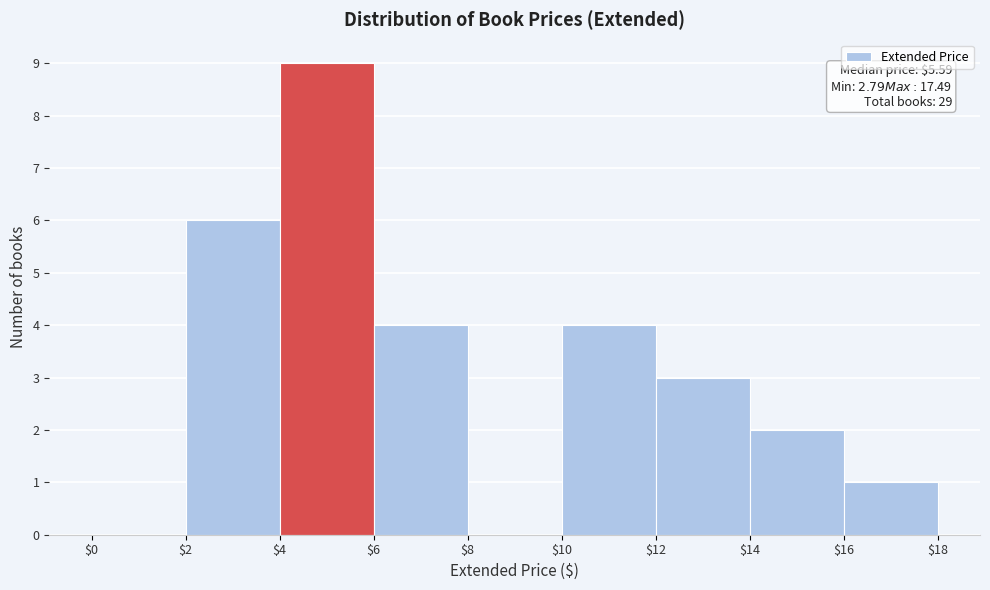

Which range on the x-axis has the tallest bar?

$4 to $6